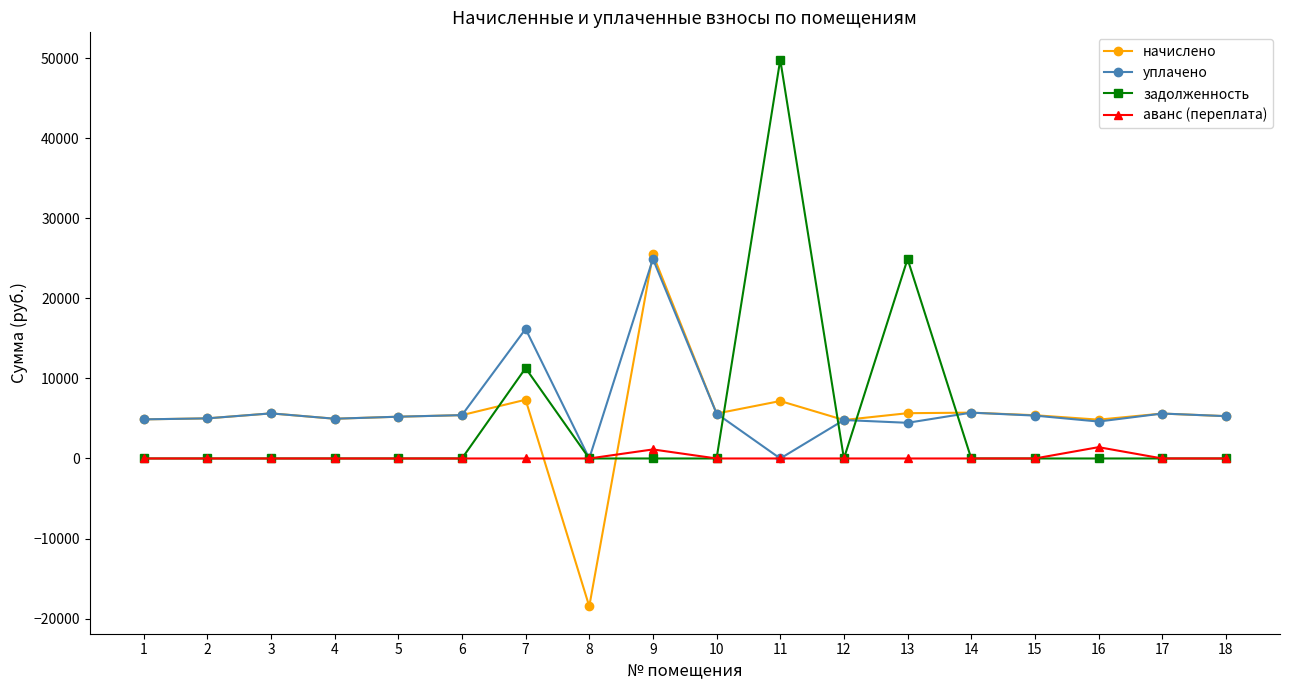

Is the value of аванс (переплата) at 8 greater than the value of начислено at 9?

No